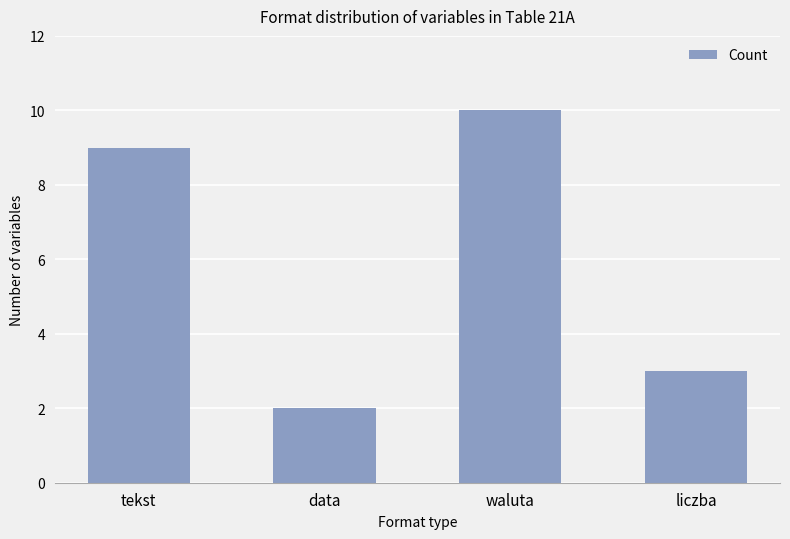

What is the greatest value displayed?

10